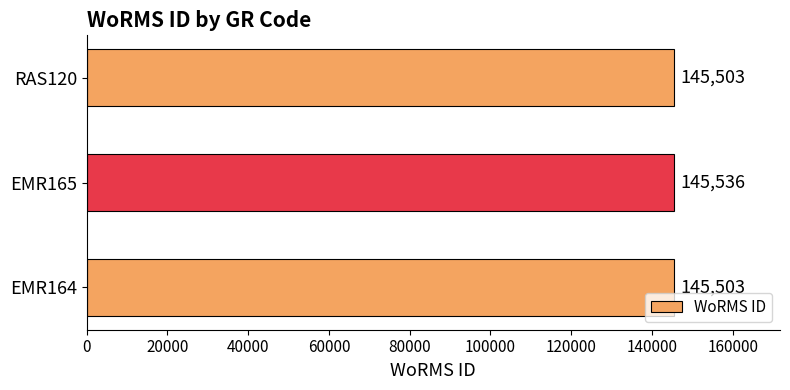

What is the change in value from EMR165 to RAS120?

-33